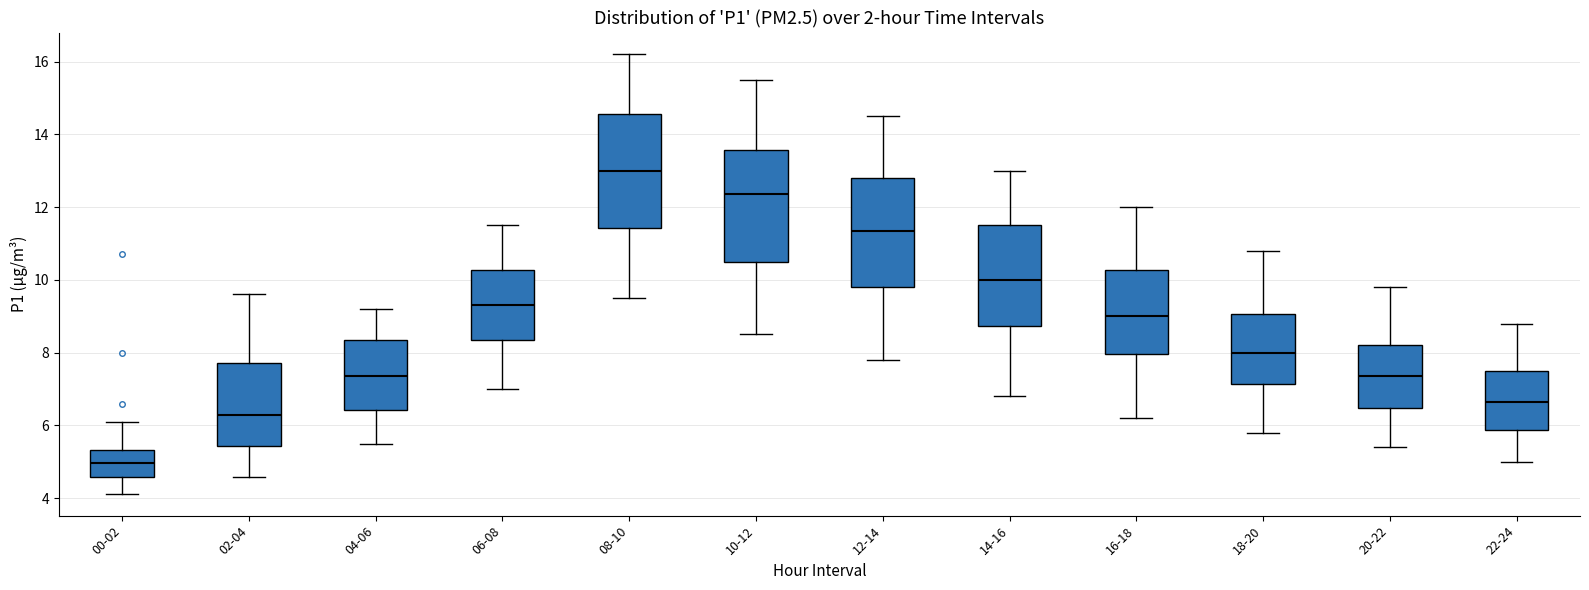

Reading left to right, transcribe this box plot: for each box, give where its median line is, the range the box spans, and where its two whiskers end, as read against the y-axis. The values are not printed on the chart, so give them approximately, as read against the axis.

00-02: median 5.0, box 4.6 to 5.4, whiskers 4.2 to 6.2
02-04: median 6.2, box 5.4 to 7.8, whiskers 4.6 to 9.6
04-06: median 7.4, box 6.4 to 8.4, whiskers 5.6 to 9.2
06-08: median 9.4, box 8.4 to 10.2, whiskers 7.0 to 11.6
08-10: median 13.0, box 11.4 to 14.6, whiskers 9.6 to 16.2
10-12: median 12.4, box 10.6 to 13.6, whiskers 8.6 to 15.6
12-14: median 11.4, box 9.8 to 12.8, whiskers 7.8 to 14.6
14-16: median 10.0, box 8.8 to 11.6, whiskers 6.8 to 13.0
16-18: median 9.0, box 8.0 to 10.2, whiskers 6.2 to 12.0
18-20: median 8.0, box 7.2 to 9.0, whiskers 5.8 to 10.8
20-22: median 7.4, box 6.4 to 8.2, whiskers 5.4 to 9.8
22-24: median 6.6, box 5.8 to 7.6, whiskers 5.0 to 8.8